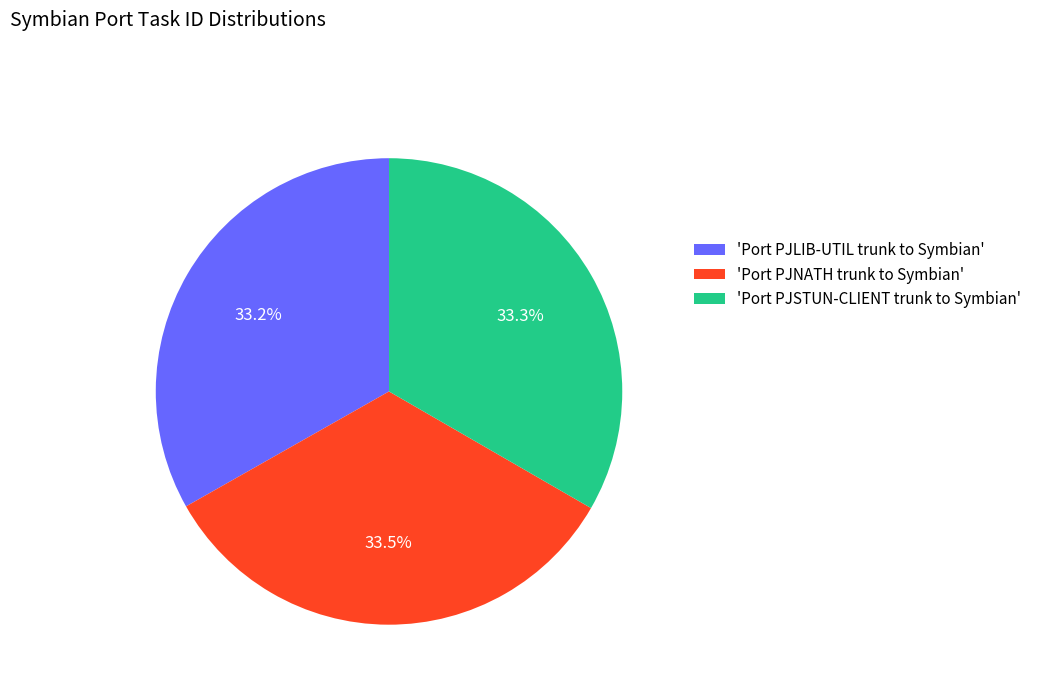

Combined, do 'Port PJSTUN-CLIENT trunk to Symbian' and 'Port PJNATH trunk to Symbian' account for over 50%?

Yes